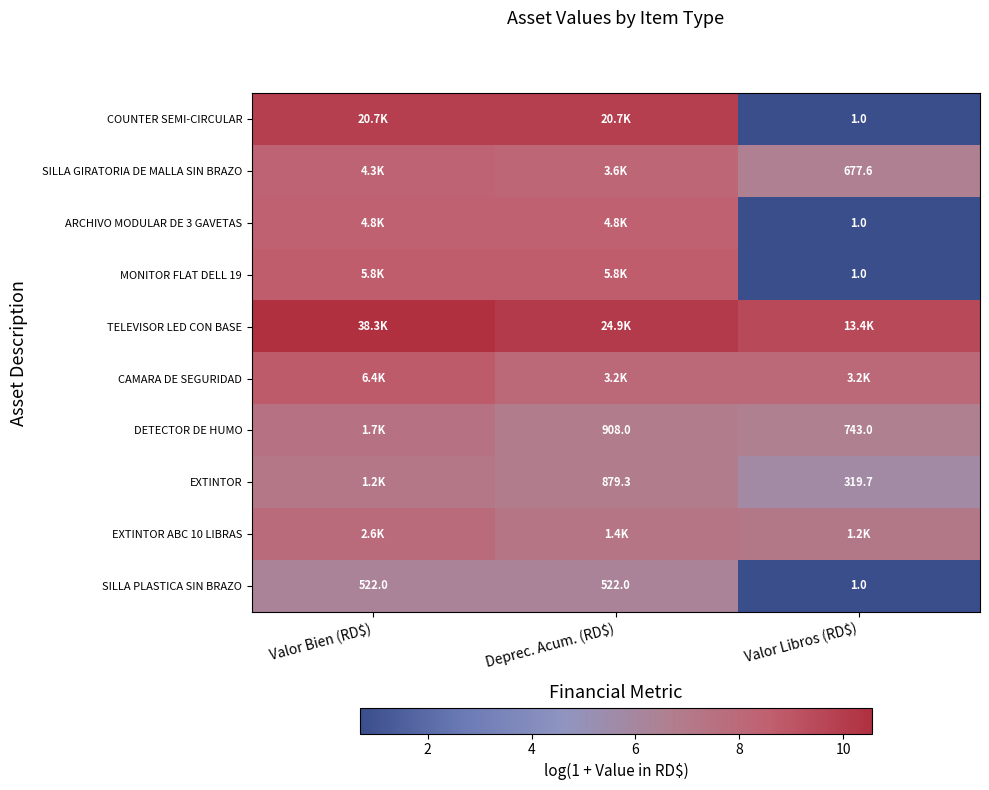

At how many categories does at least one series exceed 9?

3